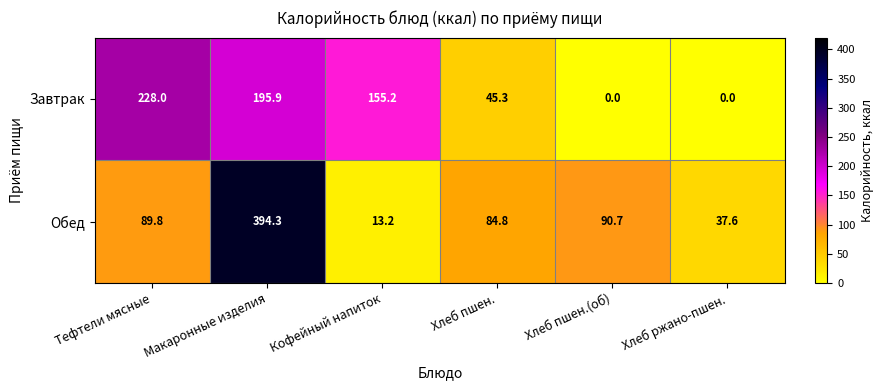

Is it true that Завтрак equals 0.0 at Хлеб пшен.(об)?

True